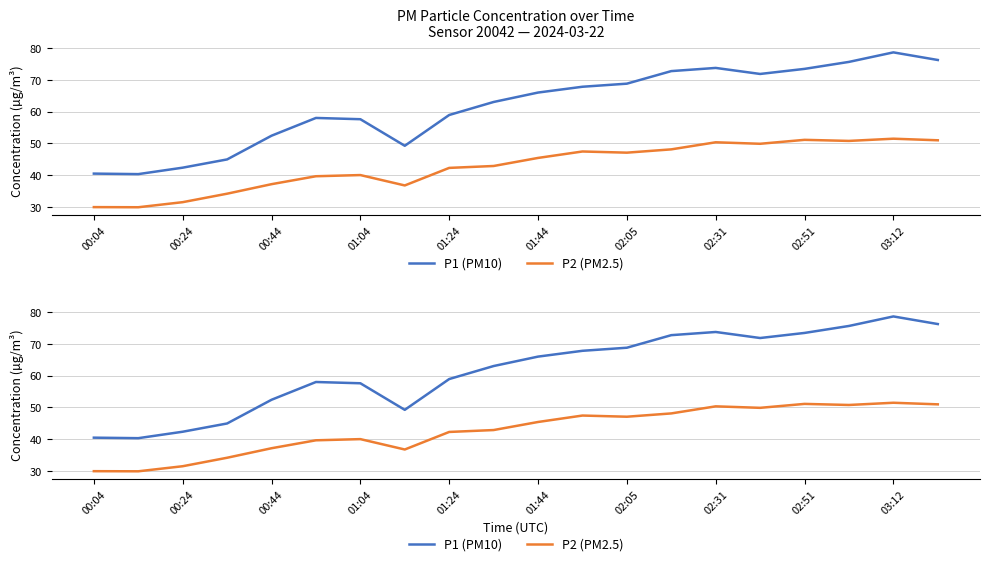

What is the approximate value of P2 (PM2.5) at 15?

49.8